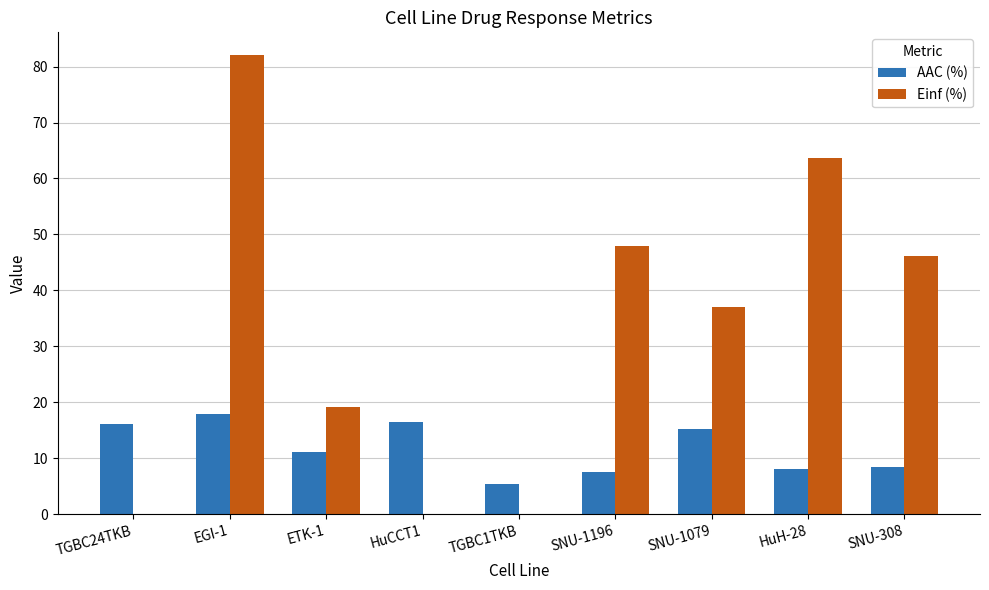

Which series has the largest range (max minus min)?

Einf (%)